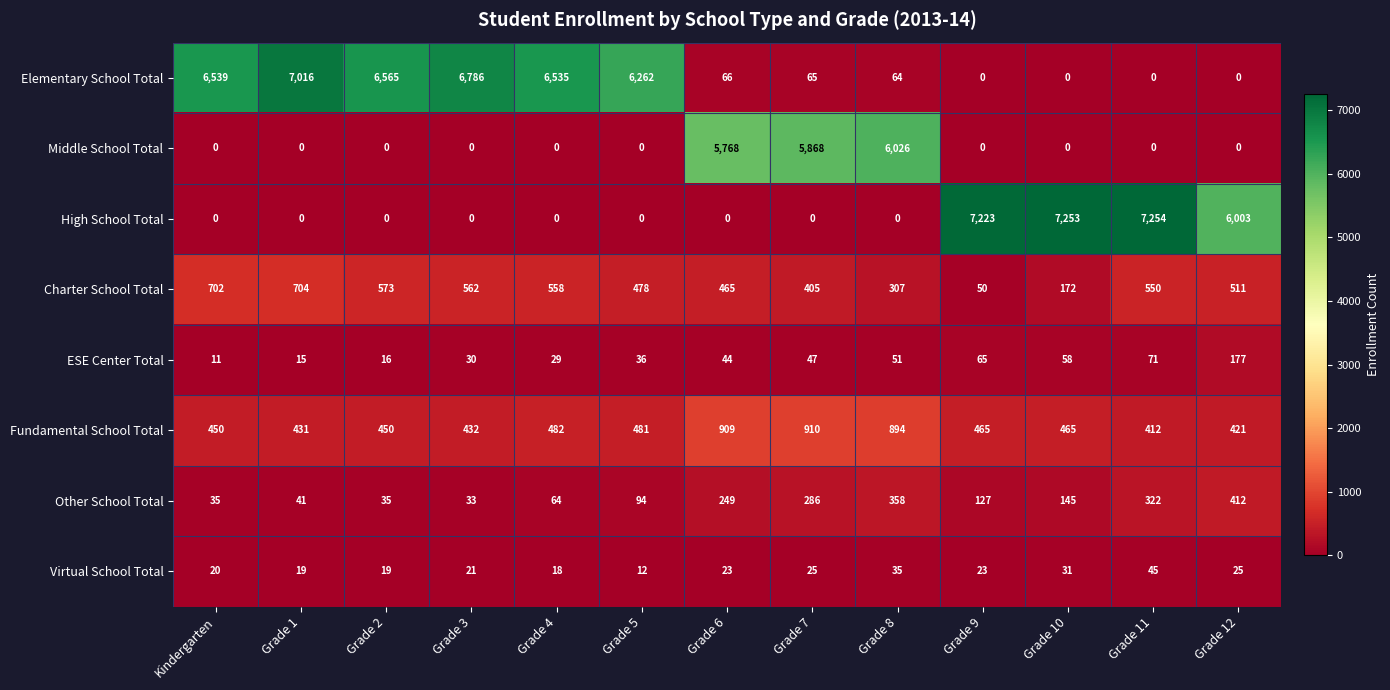

What is the total value across all series at Grade 12?

7549